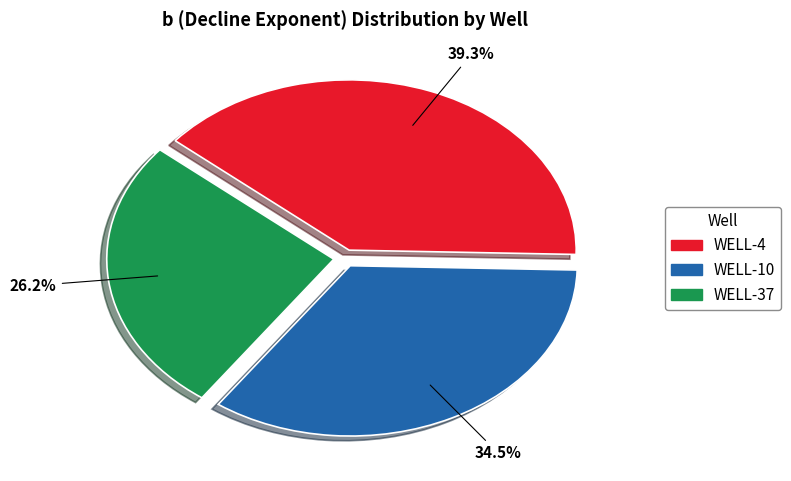

What is the smallest slice in the pie chart?

WELL-37